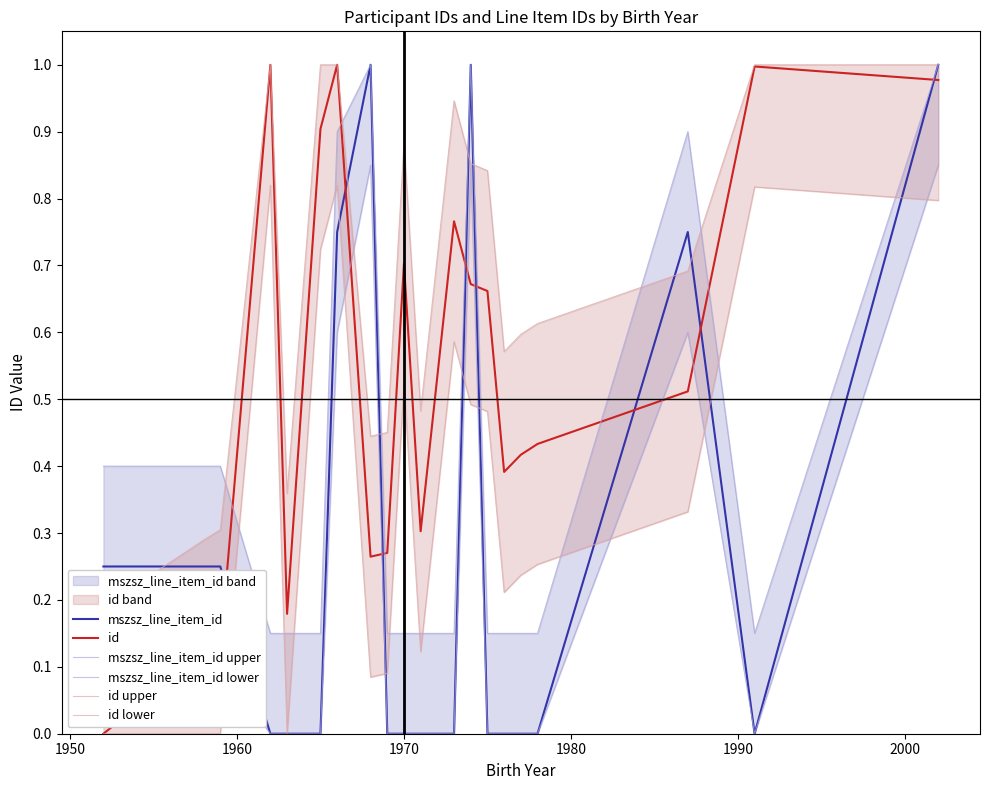

True or false: id and mszsz_line_item_id cross at least once.

True